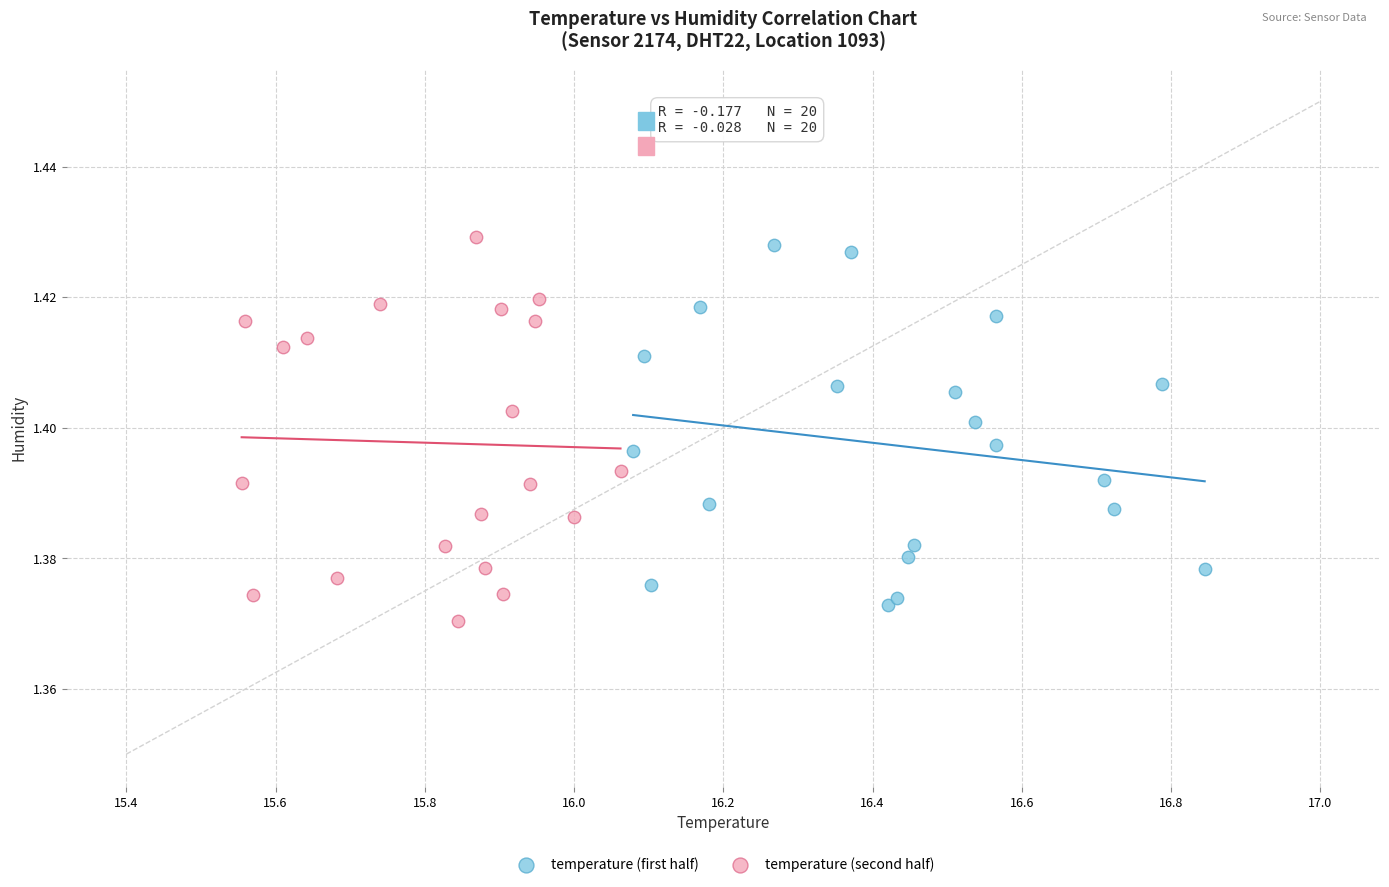

Which series has the largest Y range (max minus min)?

temperature (second half)